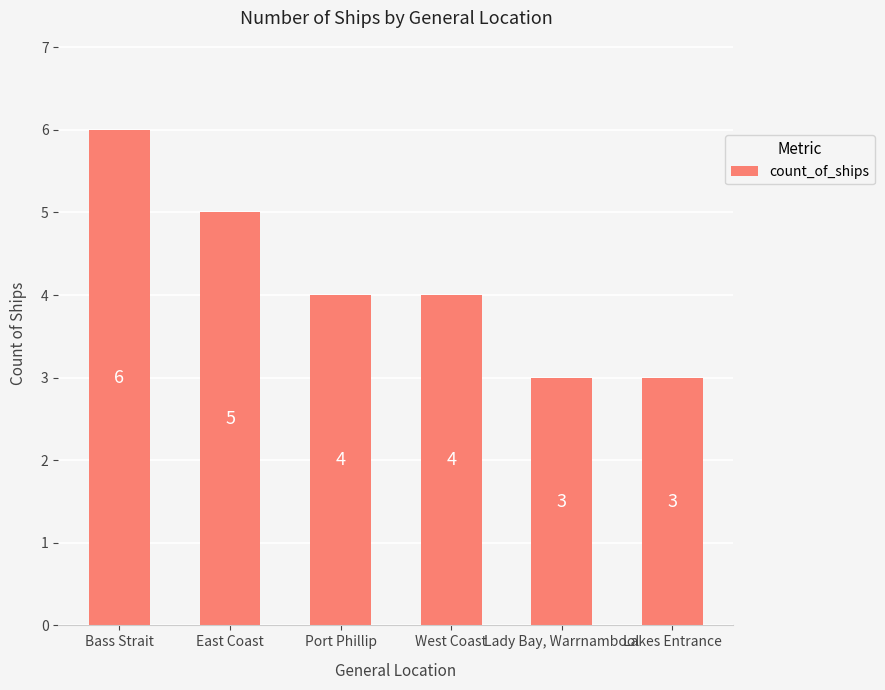

What is the change in value from Bass Strait to Lady Bay, Warrnambool?

-3